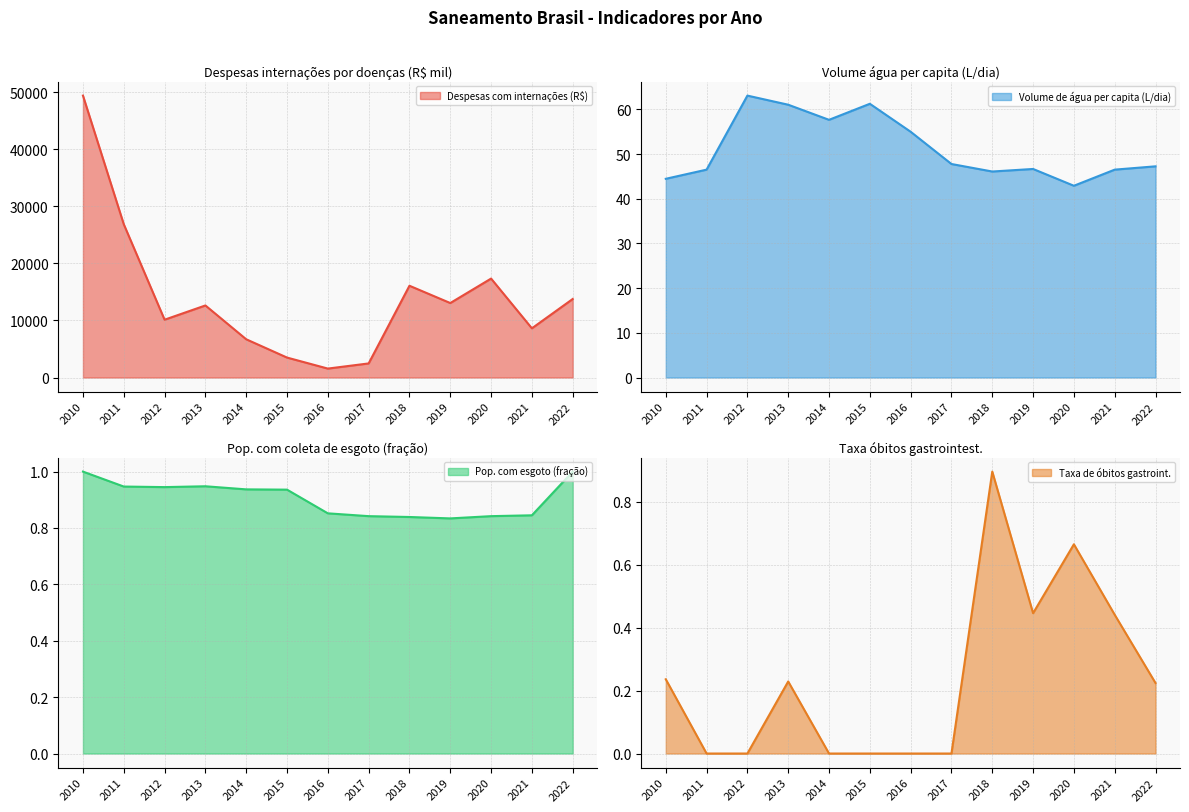

Which category has the lowest value in the Volume de água per capita (L/dia) series?

2020